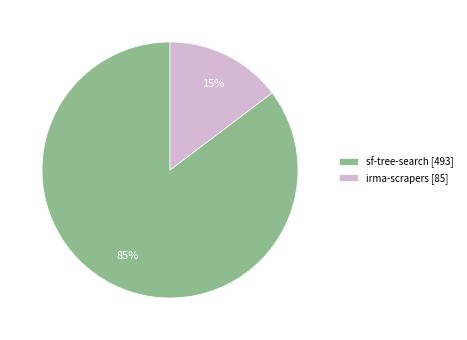

Which category accounts for the majority?

sf-tree-search [493]